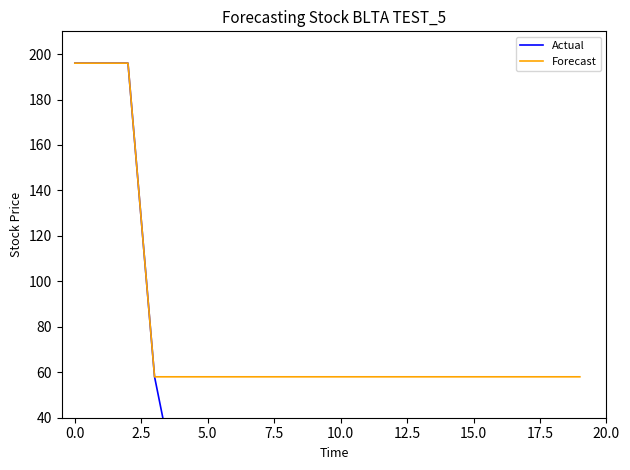

Rank the series by their maximum value, from highest to lowest.

Actual, Forecast